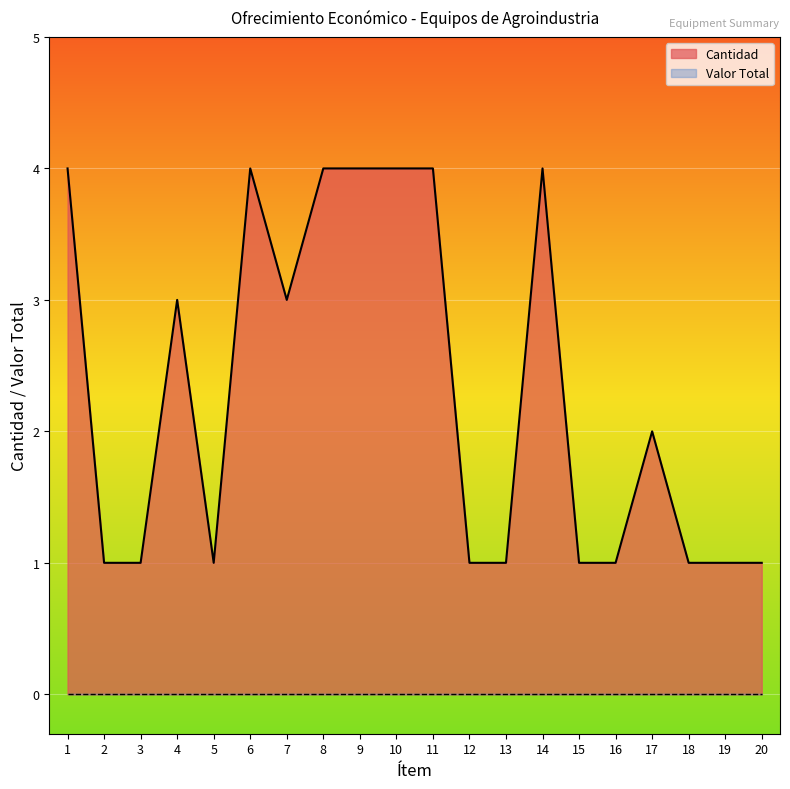

True or false: the data shows 2 at 16.

False